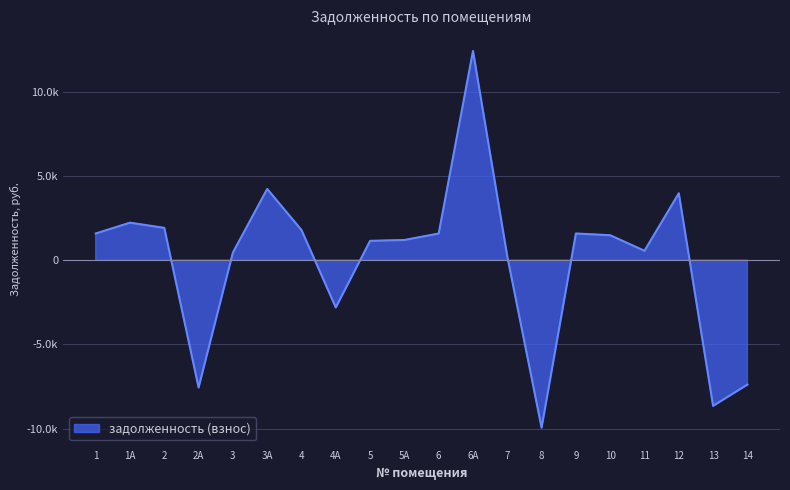

Reading left to right, list all the values displayed in this chart.

1582.9	2224.9	1916.8	-7561.1	453.0	4228.0	1788.4	-2808.3	1146.8	1197.7	1582.9	12419.9	221.9	-9947.4	1582.9	1480.2	555.7	3971.2	-8649.5	-7387.1